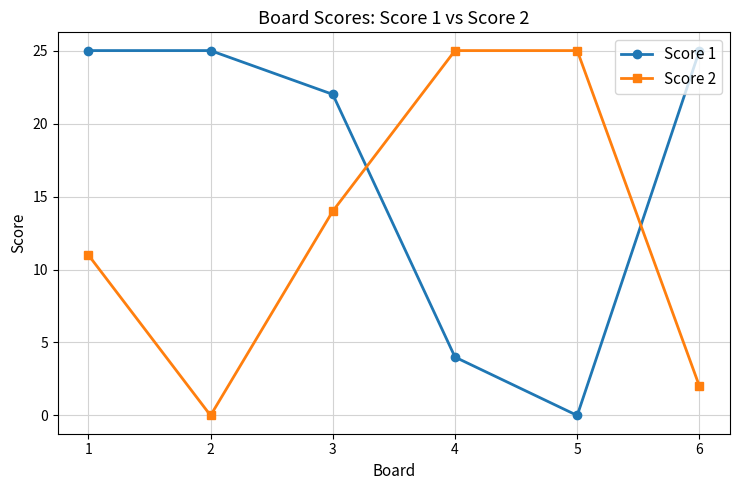

Between which two adjacent categories do Score 1 and Score 2 first intersect?

3 and 4